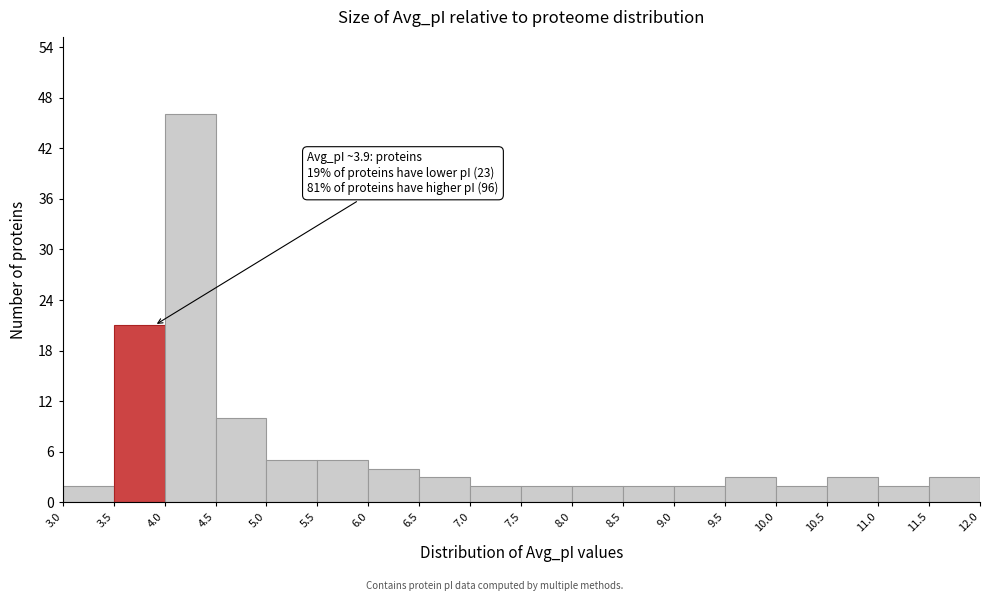

Which range on the x-axis has the tallest bar?

4.0 to 4.5